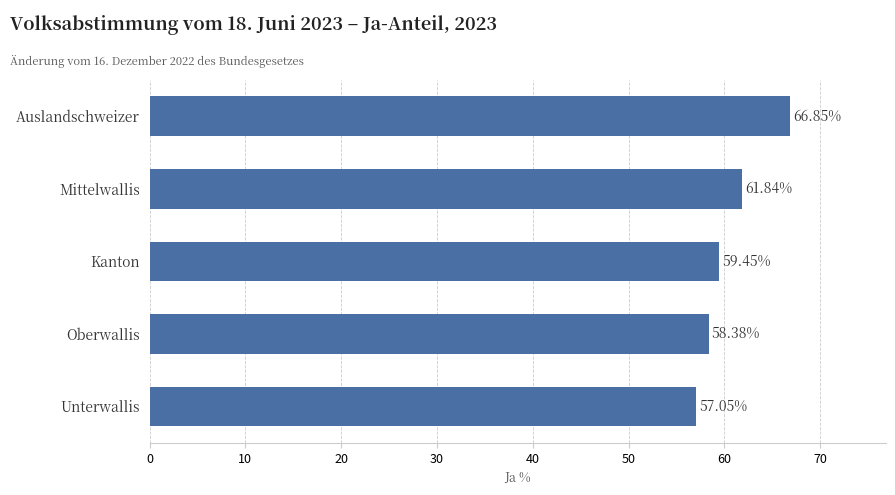

What is the change in value from Unterwallis to Mittelwallis?

+4.8